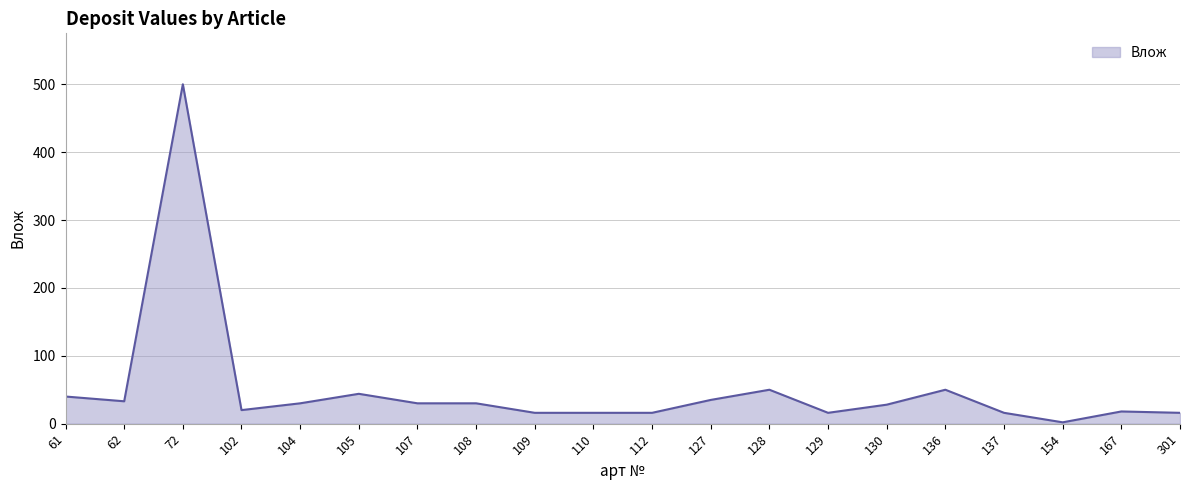

What is the sum of all values?

1006